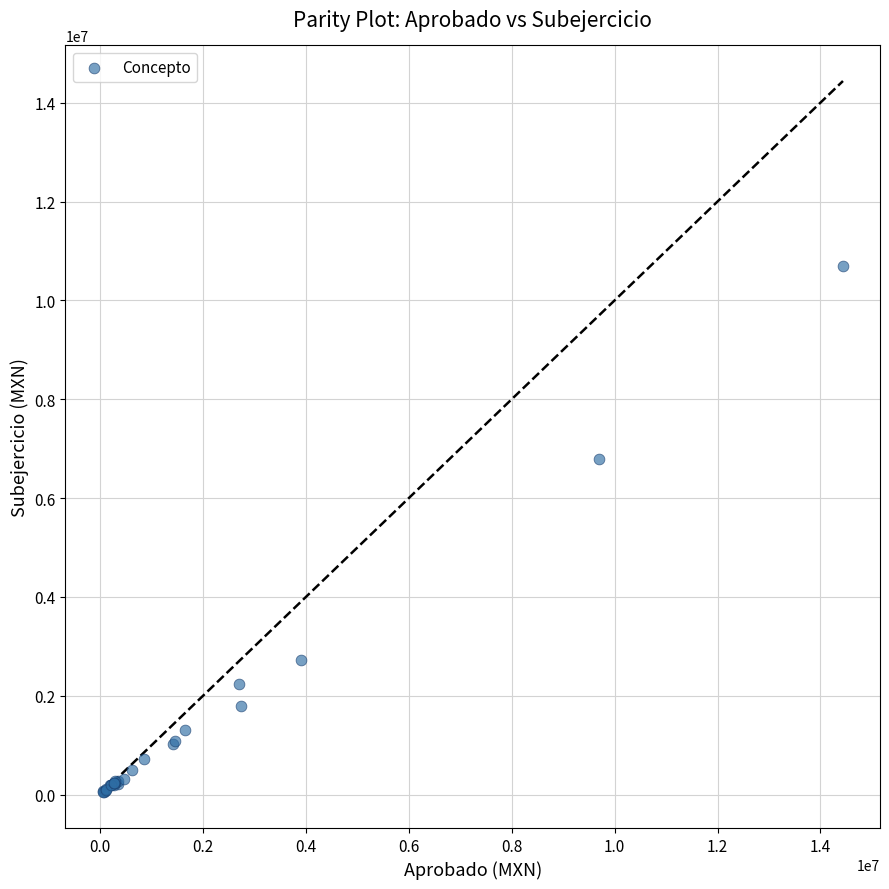

What Y value in the scatter plot is closest to 5364399?

6789755.8